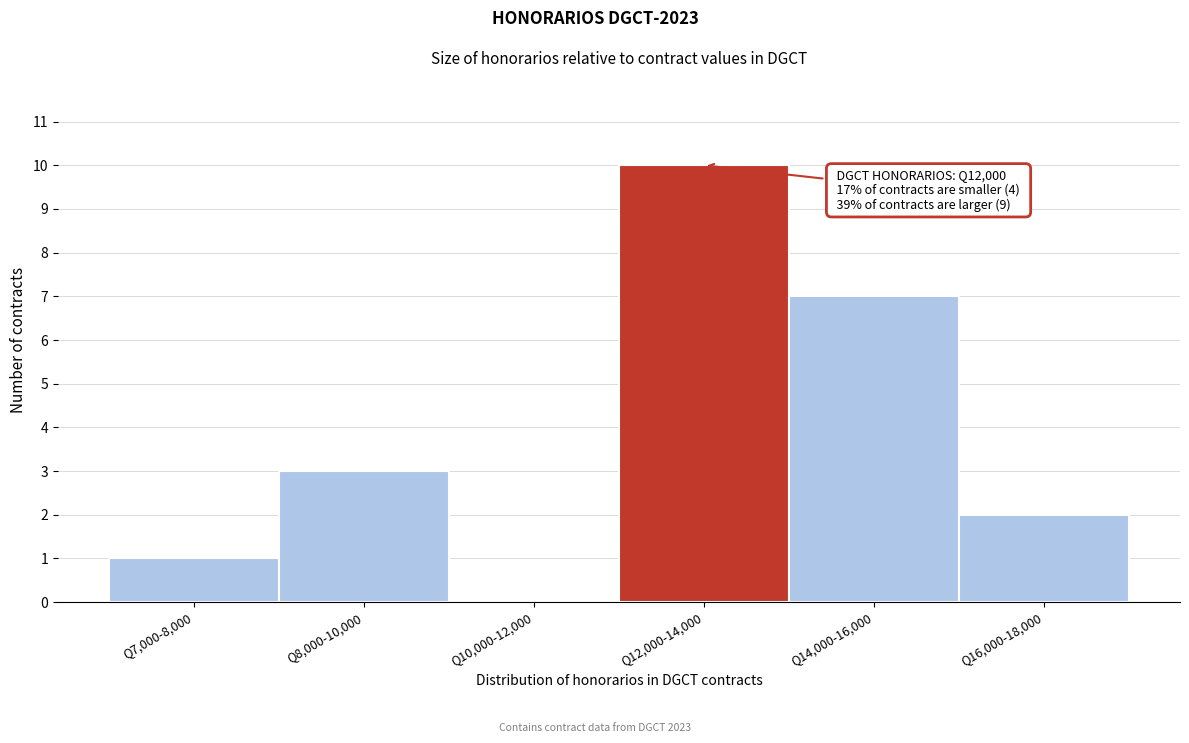

Reading left to right, what are all the values shown in this chart?

Q7,000-8,000=1	Q8,000-10,000=3	Q10,000-12,000=0	Q12,000-14,000=10	Q14,000-16,000=7	Q16,000-18,000=2